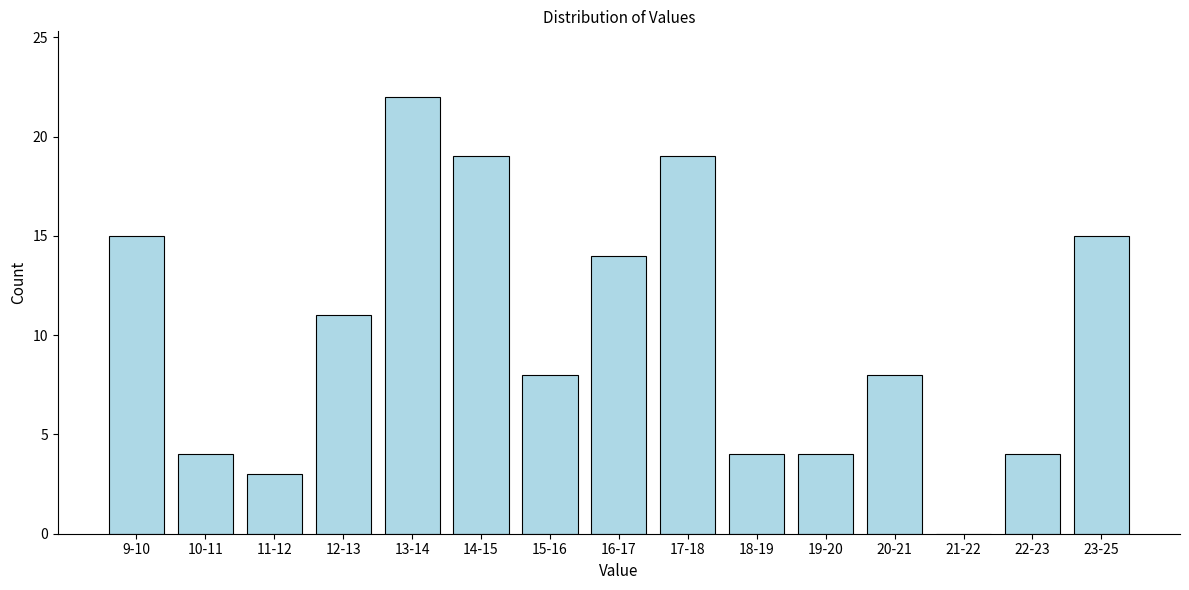

Reading right to left, transcribe all the data shown in this chart.

23-25=15	22-23=4	21-22=0	20-21=8	19-20=4	18-19=4	17-18=19	16-17=14	15-16=8	14-15=19	13-14=22	12-13=11	11-12=3	10-11=4	9-10=15